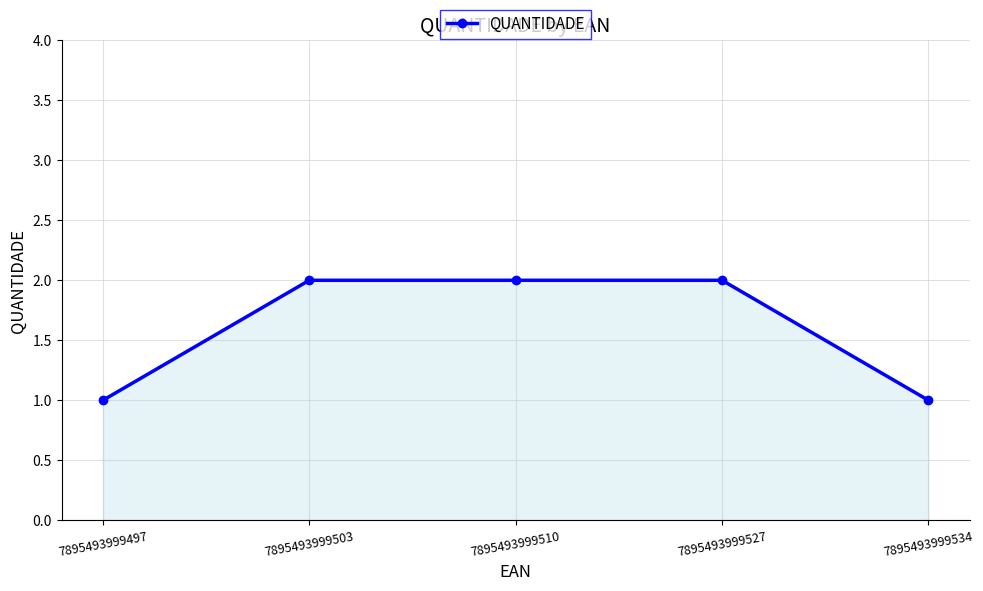

Count the number of categories in the chart.

5